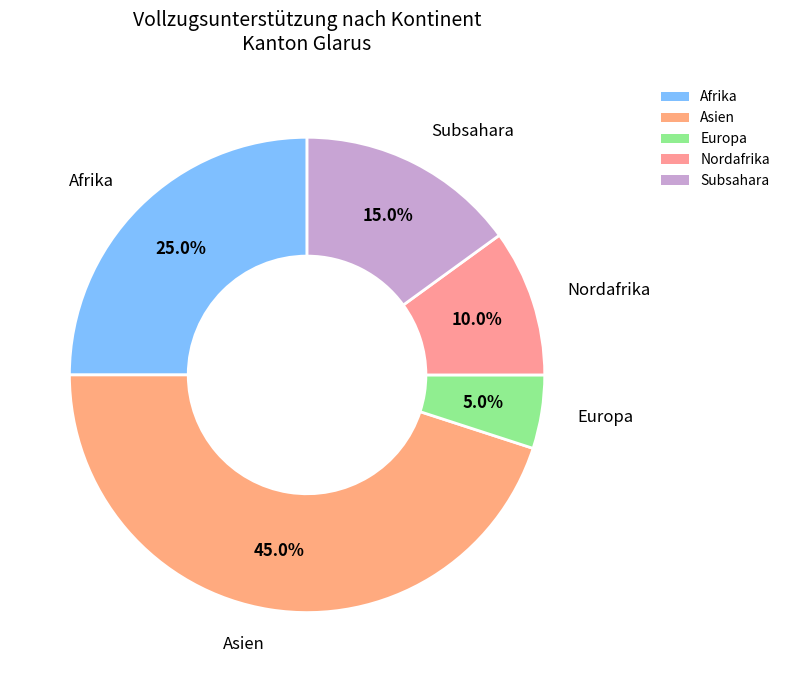

Is there a majority slice in this chart?

No